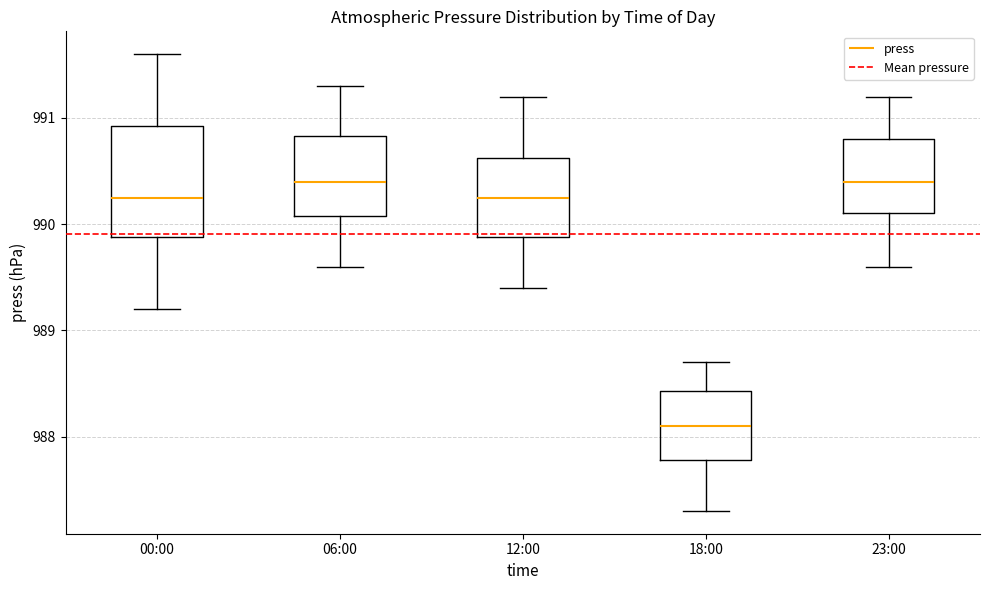

Reading left to right, transcribe this box plot: for each box, give where its median line is, the range the box spans, and where its two whiskers end, as read against the y-axis. The values are not printed on the chart, so give them approximately, as read against the axis.

00:00: median 990.3, box 989.9 to 990.9, whiskers 989.2 to 991.6
06:00: median 990.4, box 990.1 to 990.8, whiskers 989.6 to 991.3
12:00: median 990.3, box 989.9 to 990.6, whiskers 989.4 to 991.2
18:00: median 988.1, box 987.8 to 988.4, whiskers 987.3 to 988.7
23:00: median 990.4, box 990.1 to 990.8, whiskers 989.6 to 991.2